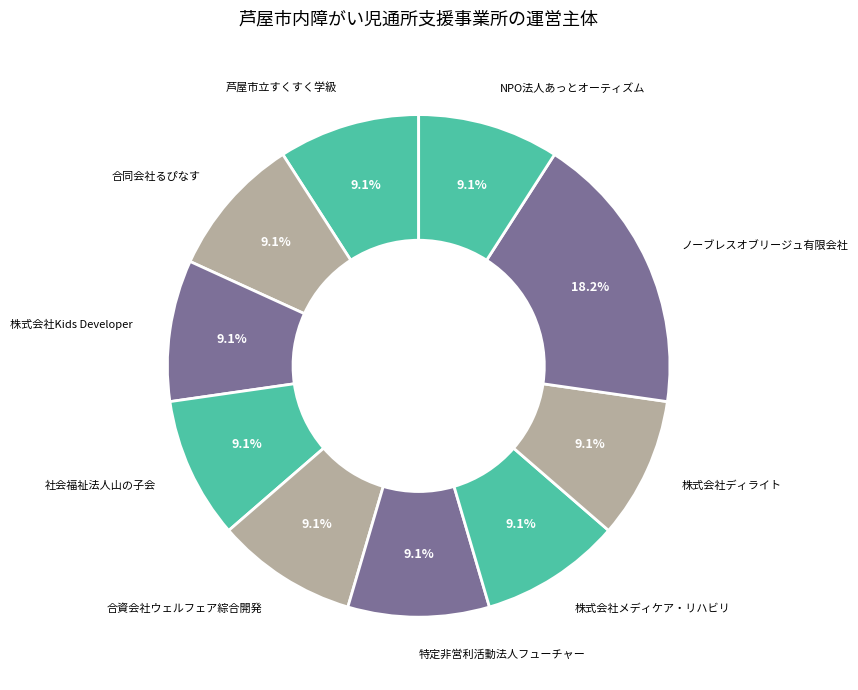

What percentage is the 株式会社ディライト slice, to the nearest percent?

9%